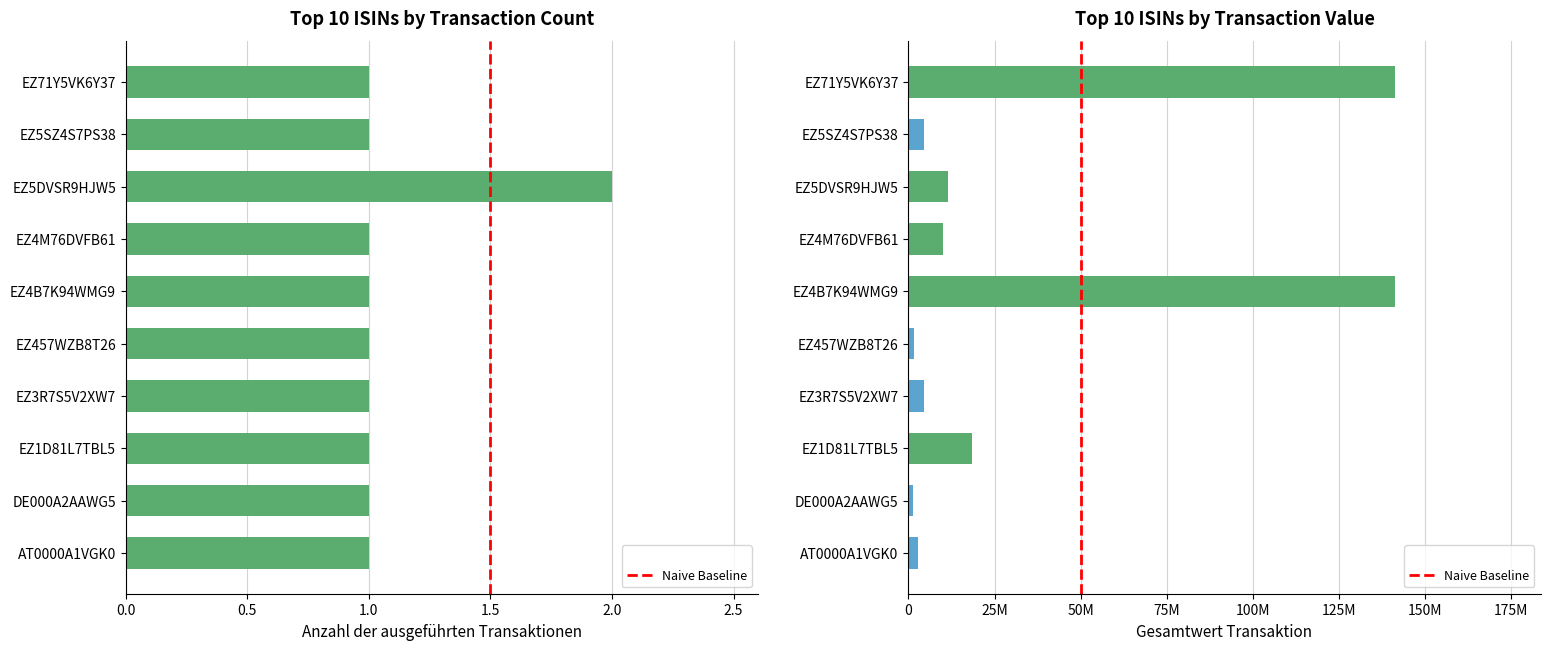

At EZ457WZB8T26, list the series in order from largest to smallest.

Gesamtwert Transaktion, Anzahl der ausgeführten Transaktionen